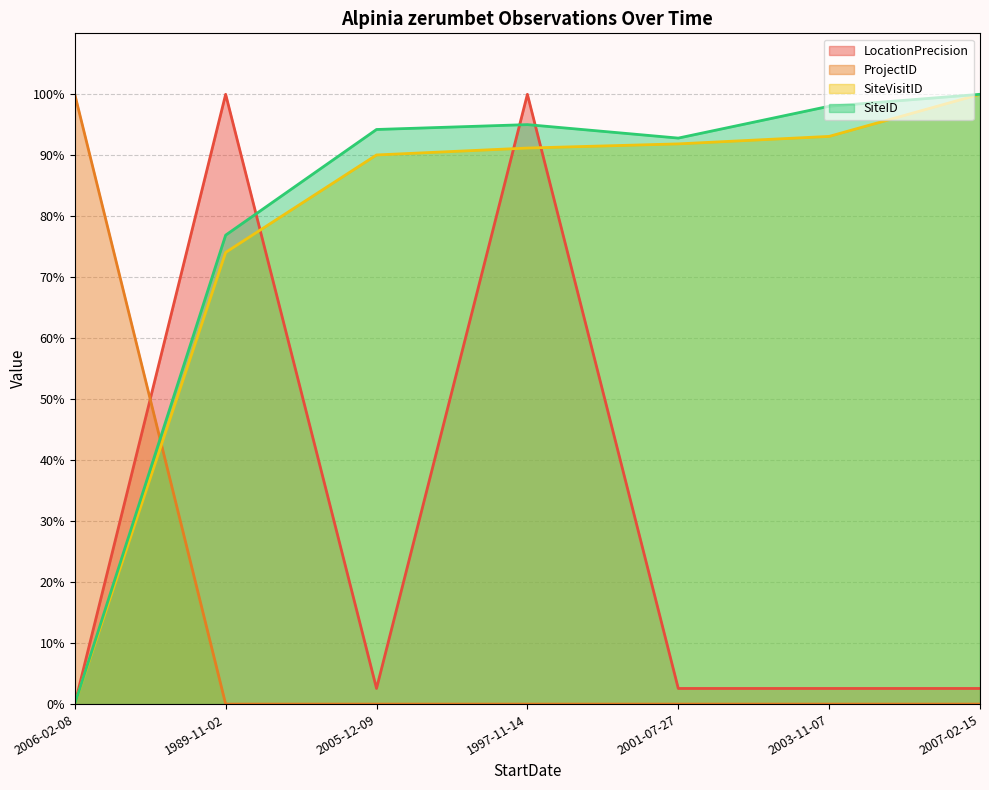

Which has a higher value, 2003-11-07 or 2001-07-27?

2003-11-07